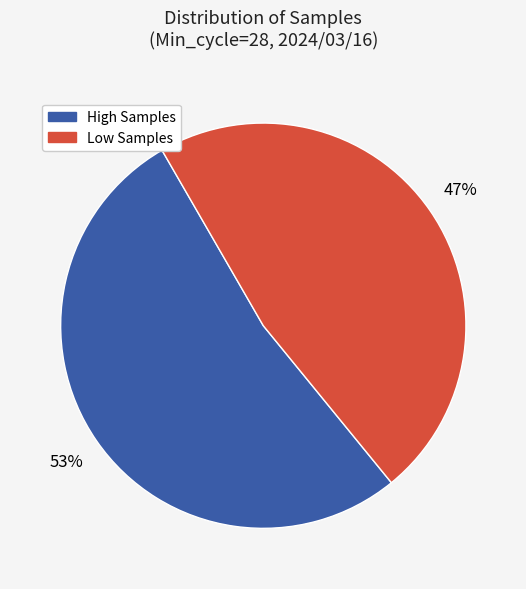

Does any single category account for the majority?

Yes